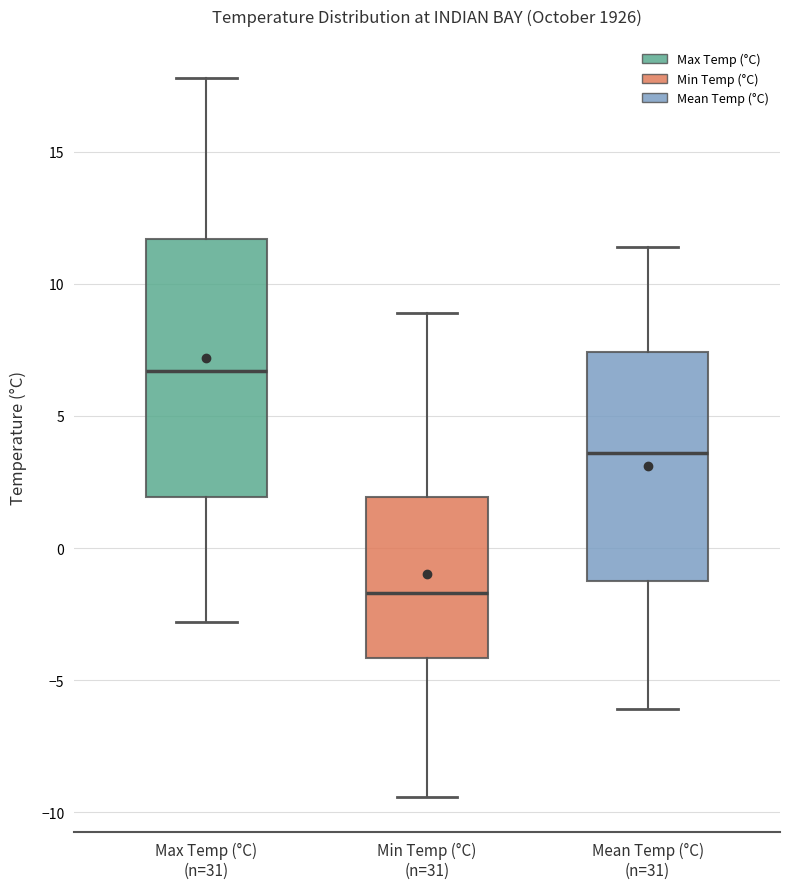

Where is the lower edge of the box for Max Temp (°C) (n=31) on the y-axis? The values are not printed on the chart, so give them approximately, as read against the axis.

2.0